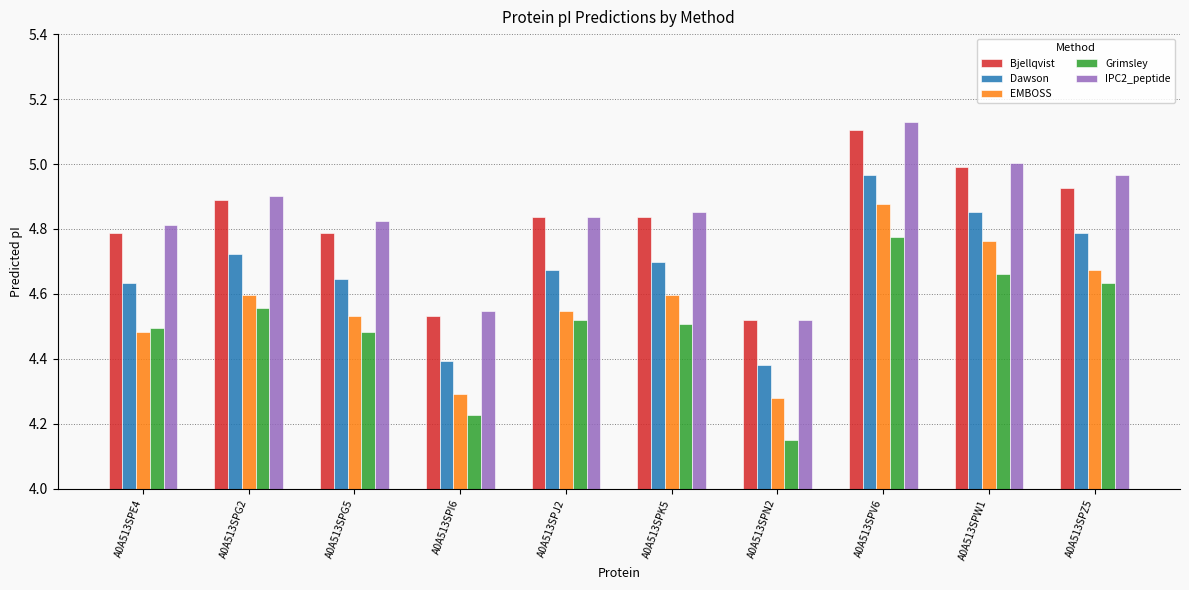

What is the label of the 8th bar from the right?

A0A513SPG5